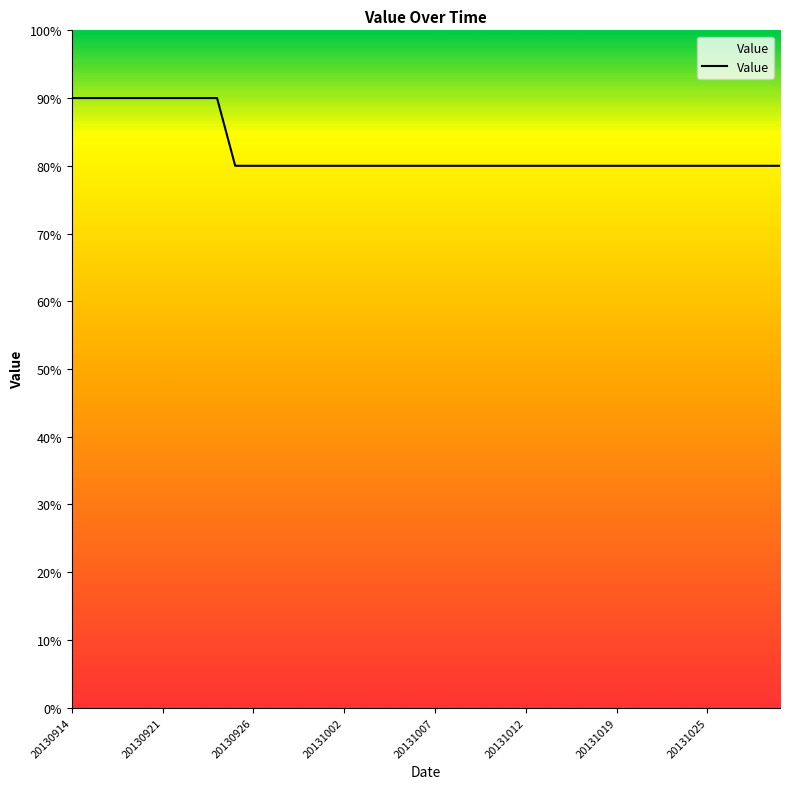

What is the difference between the maximum and minimum values?

10